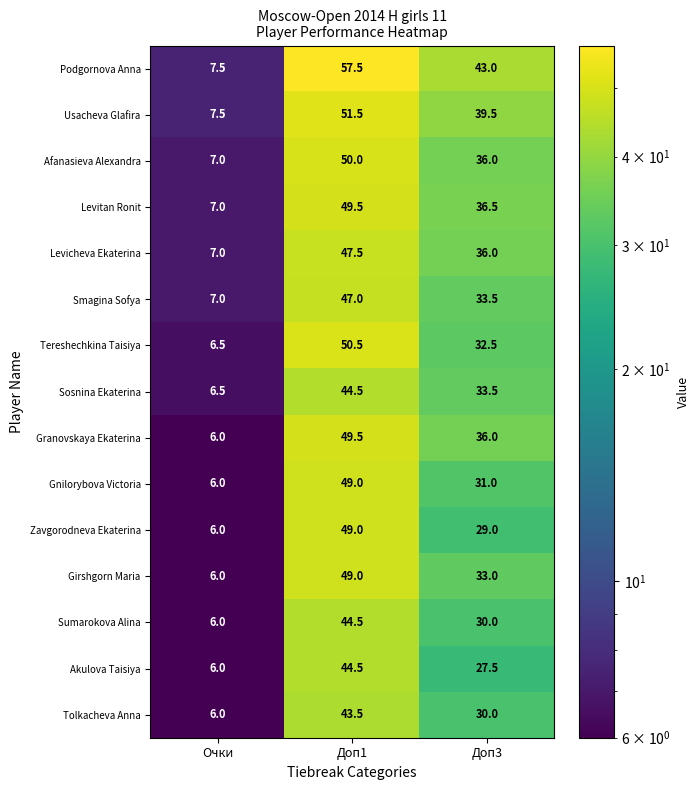

What is the spread (max minus min) of values at Доп1?

14.0